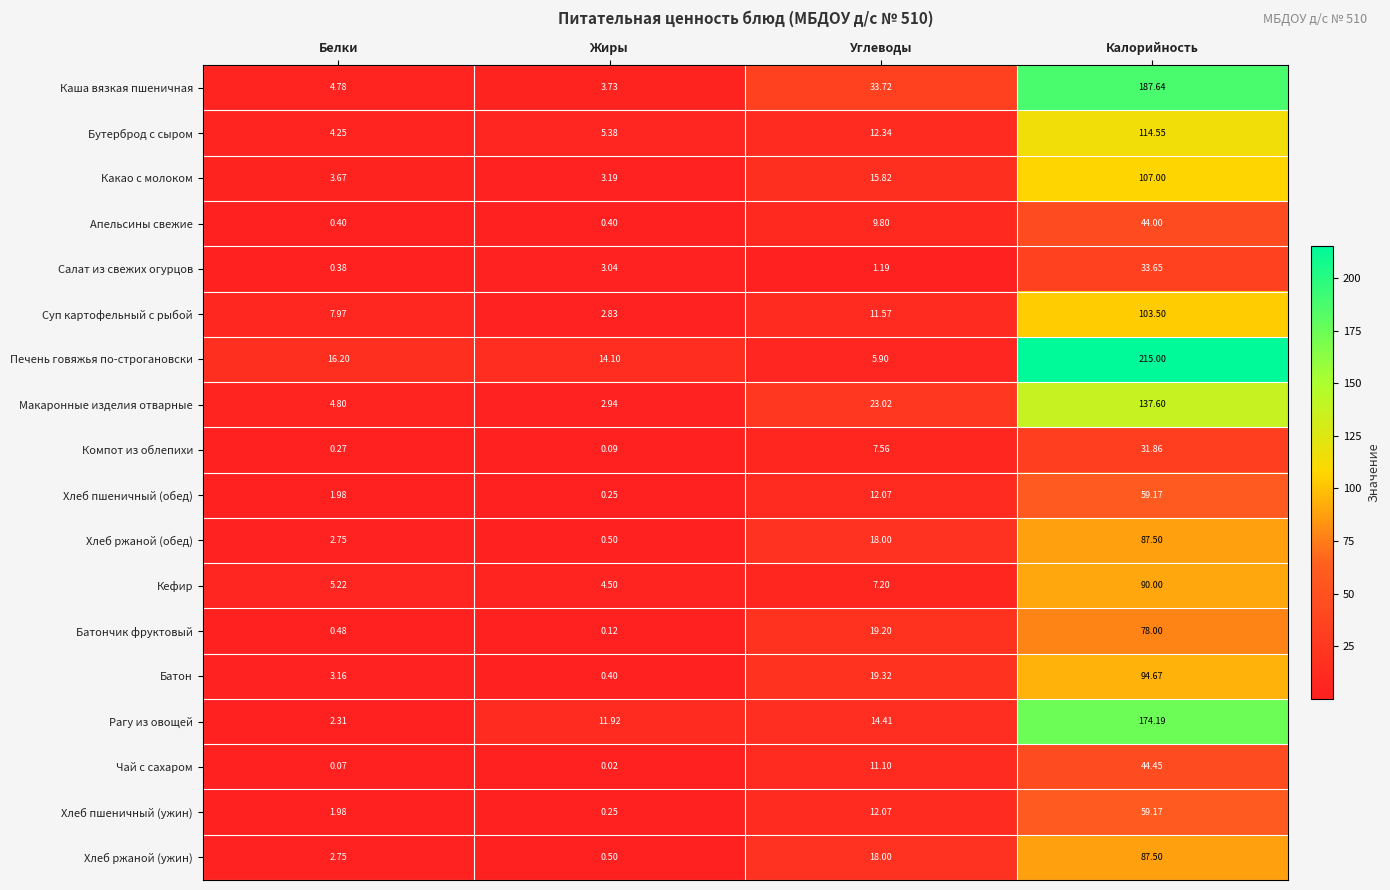

Which series has the widest spread of values?

Печень говяжья по-строгановски